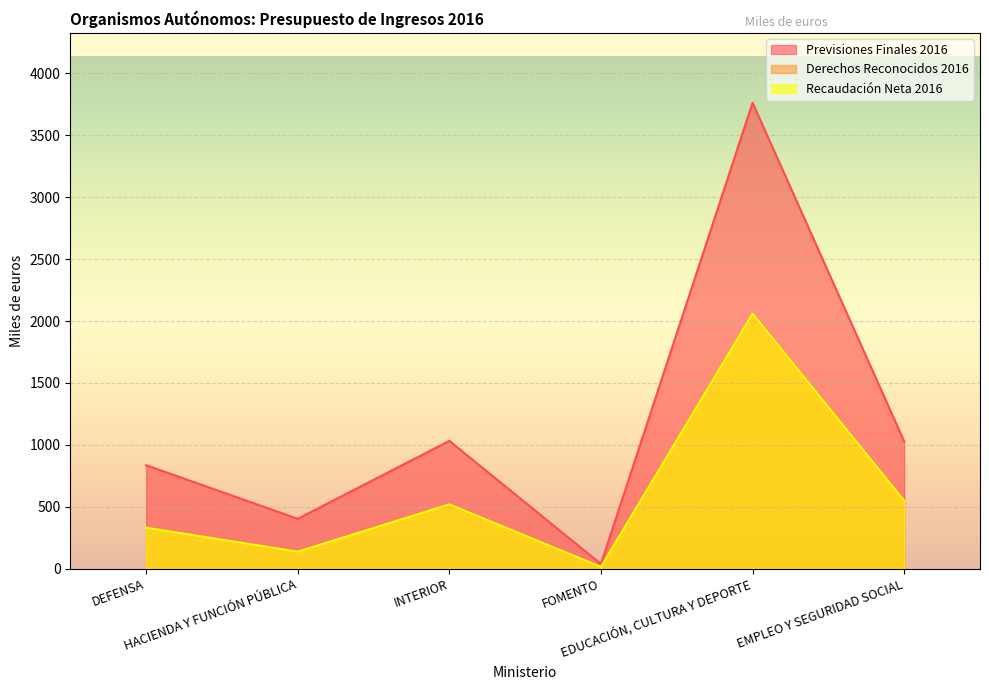

Which category has the lowest value across all series?

FOMENTO